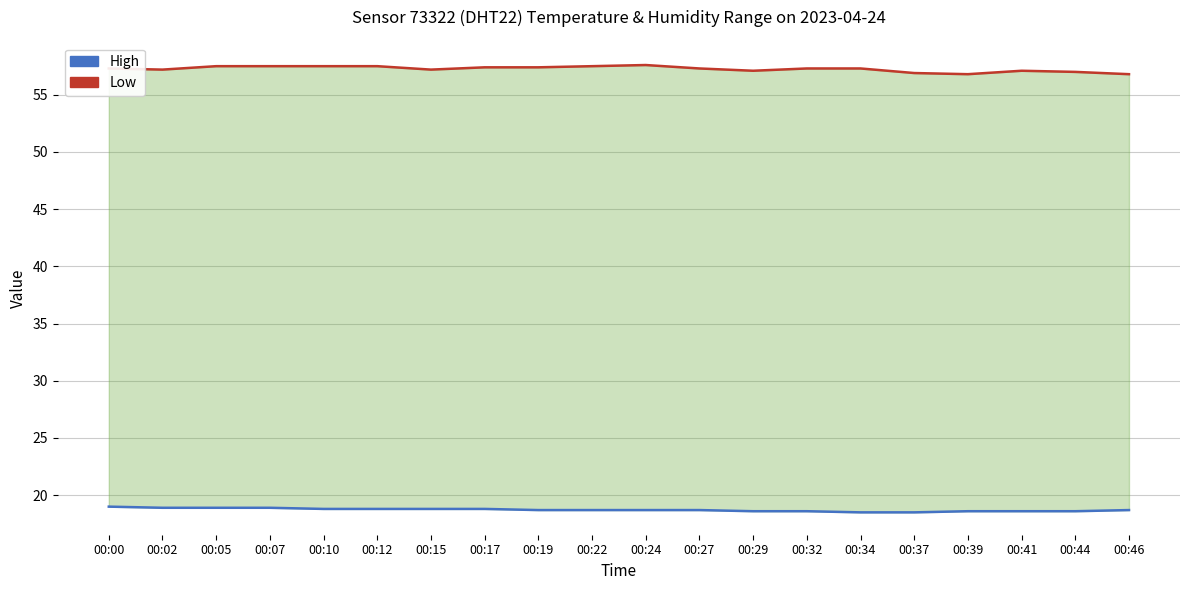

Which has a higher value, 00:05 or 00:44?

00:05